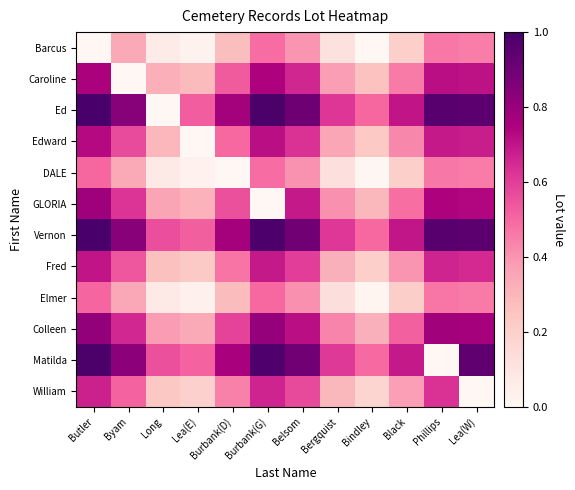

What is the difference between the highest and lowest values at Belsom?

0.5